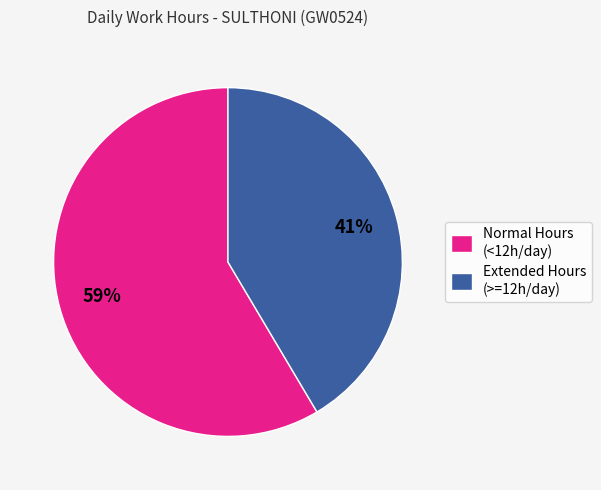

Count the number of slices in the pie.

2